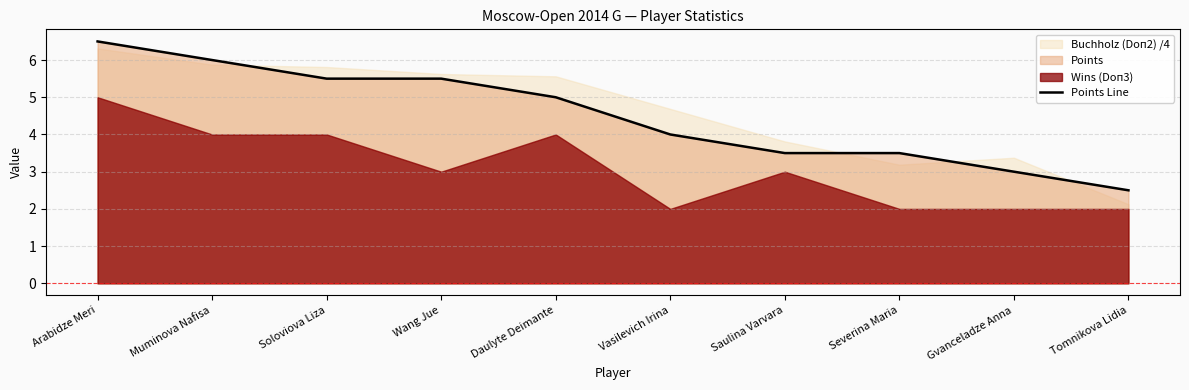

Does the chart display data point markers on the line(s)?

No